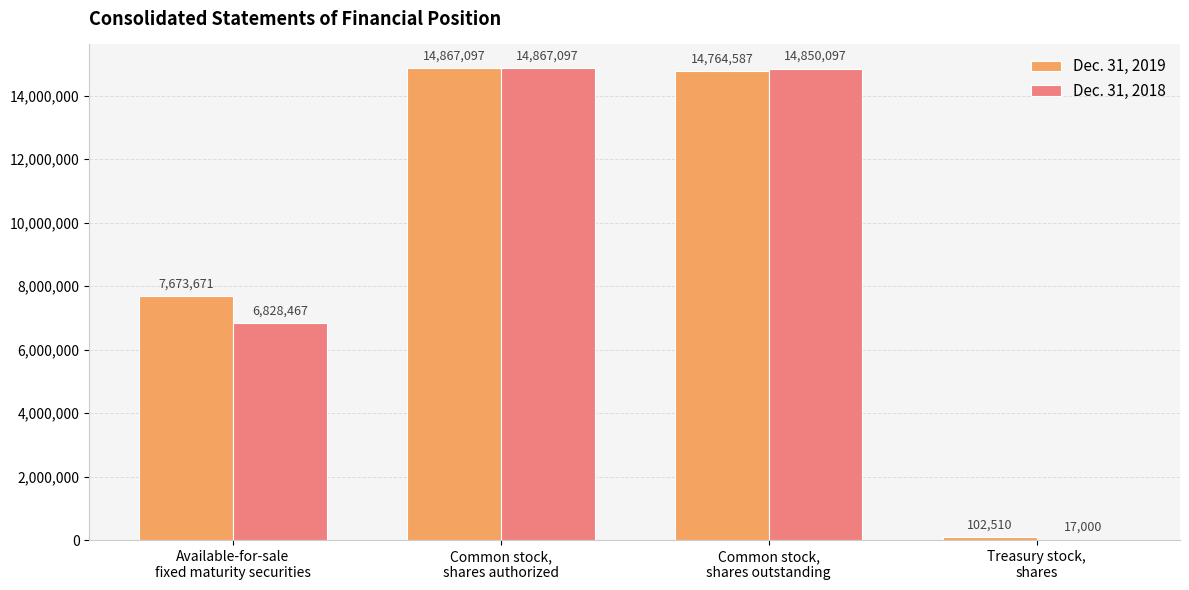

At which label is Dec. 31, 2018 closest to 7442048?

Available-for-sale
fixed maturity securities